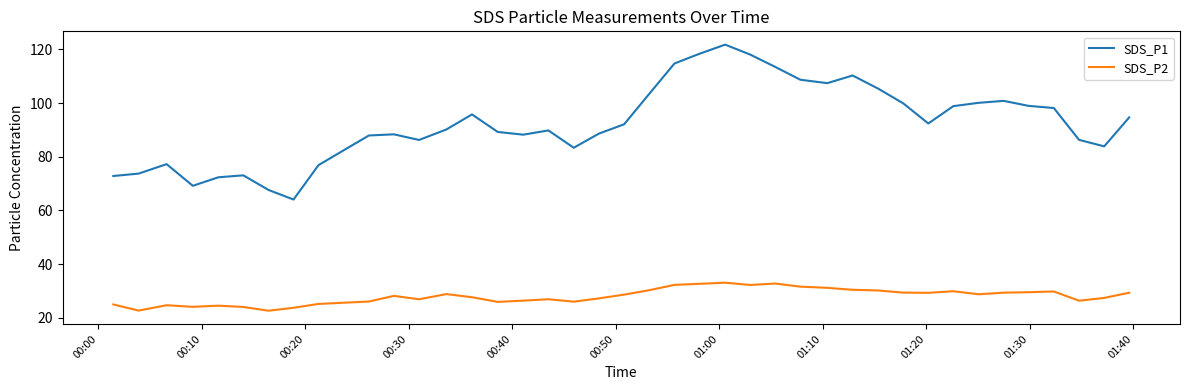

How many series are shown in this chart?

2